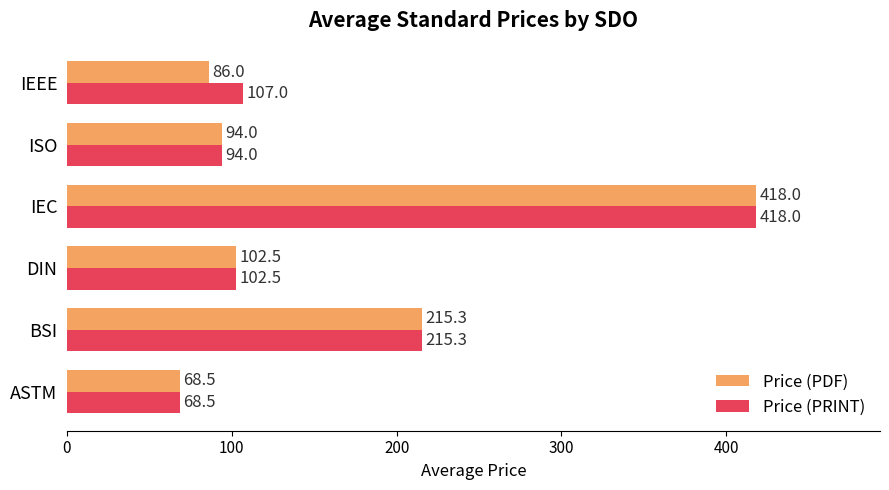

Where is Price (PDF) nearest to the value 243?

BSI